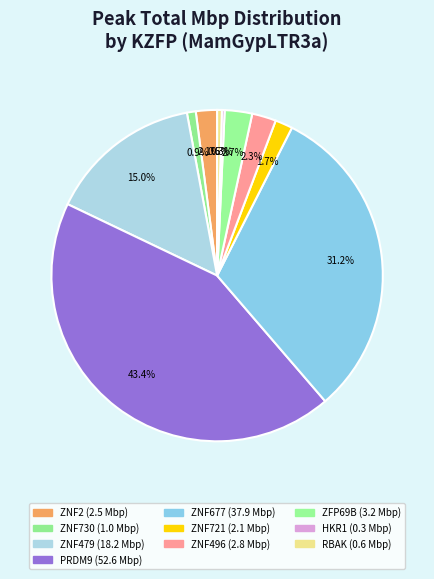

How many slices are in this pie chart?

10